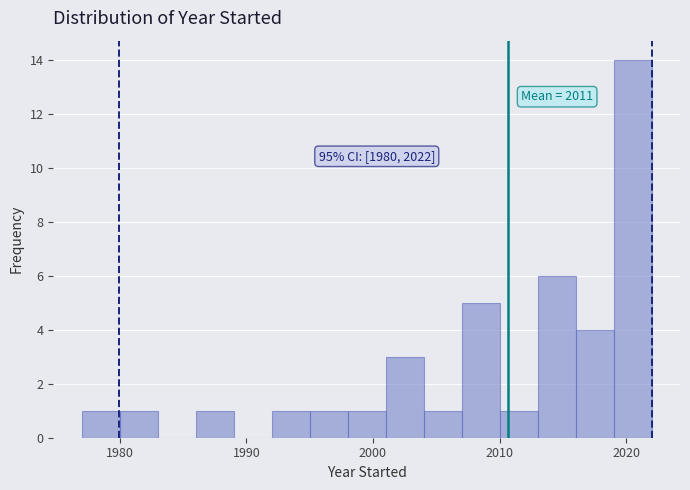

Read against the x-axis, roughly where is the centre of the tallest bar?

2021